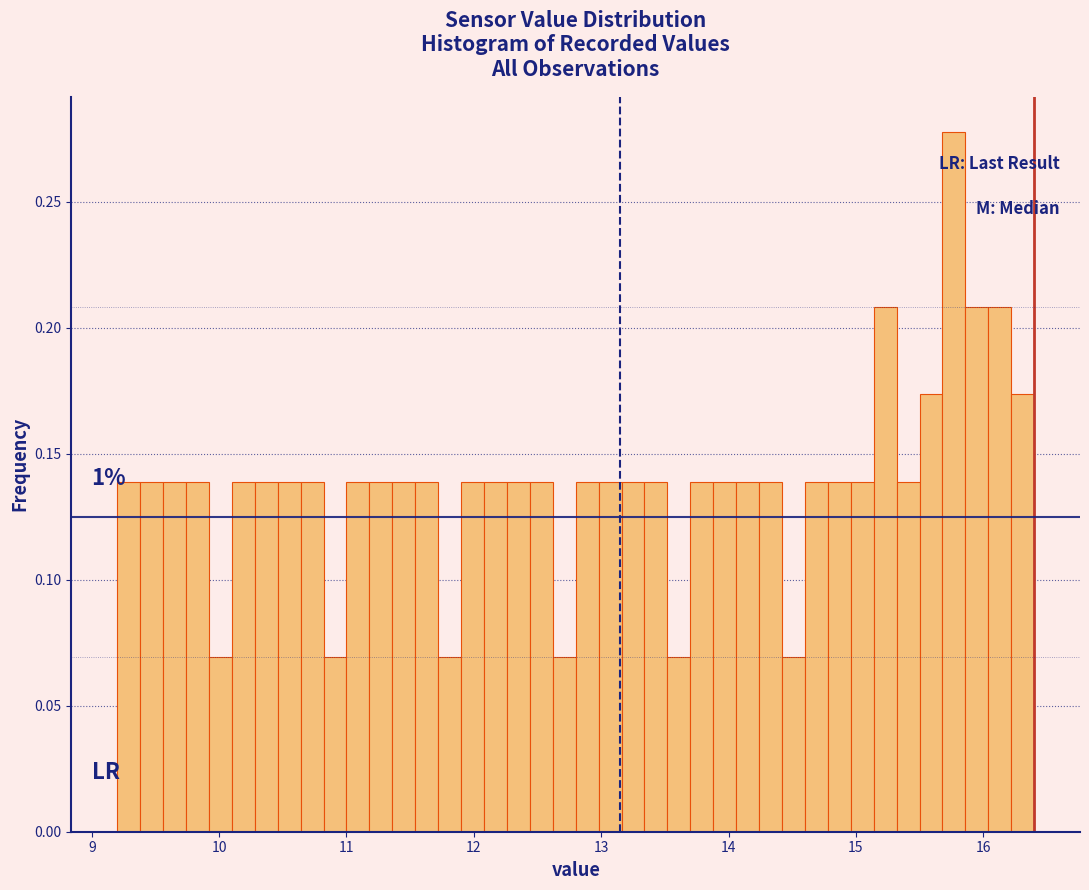

Read against the x-axis, roughly where is the centre of the tallest bar?

15.8